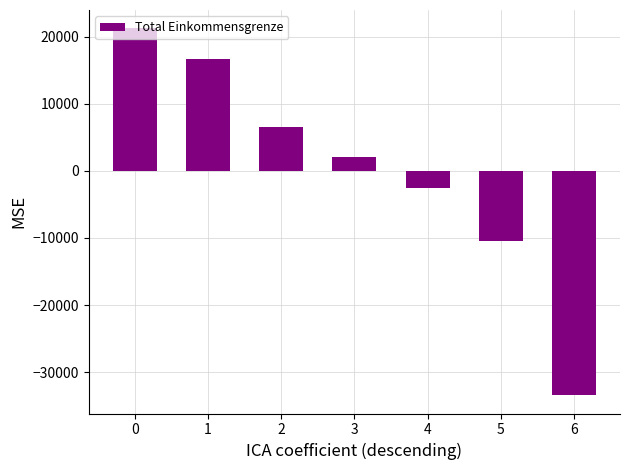

Does the chart contain any negative values?

Yes